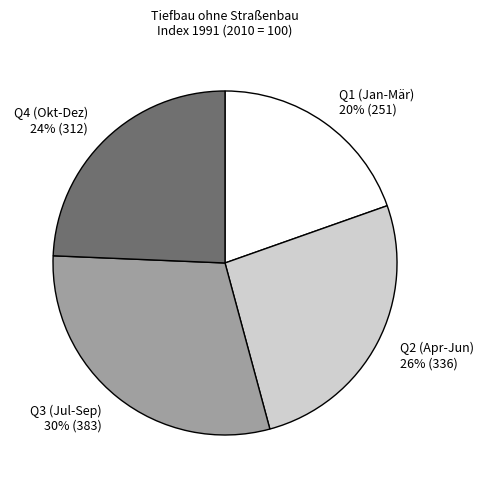

Which category has the smallest portion of the pie?

Q1 (Jan-Mär)